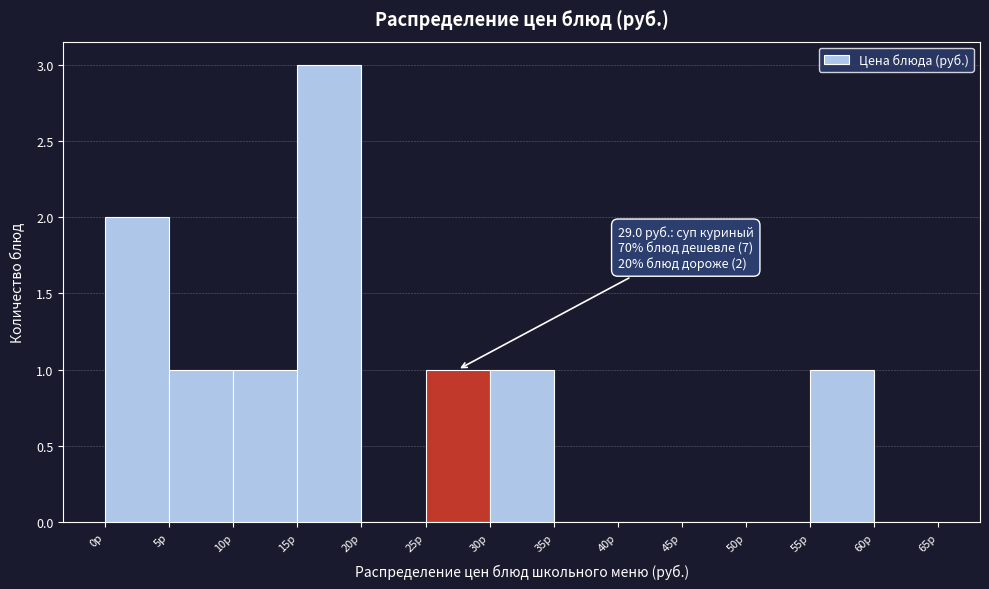

Which range on the x-axis has the tallest bar?

15 to 20